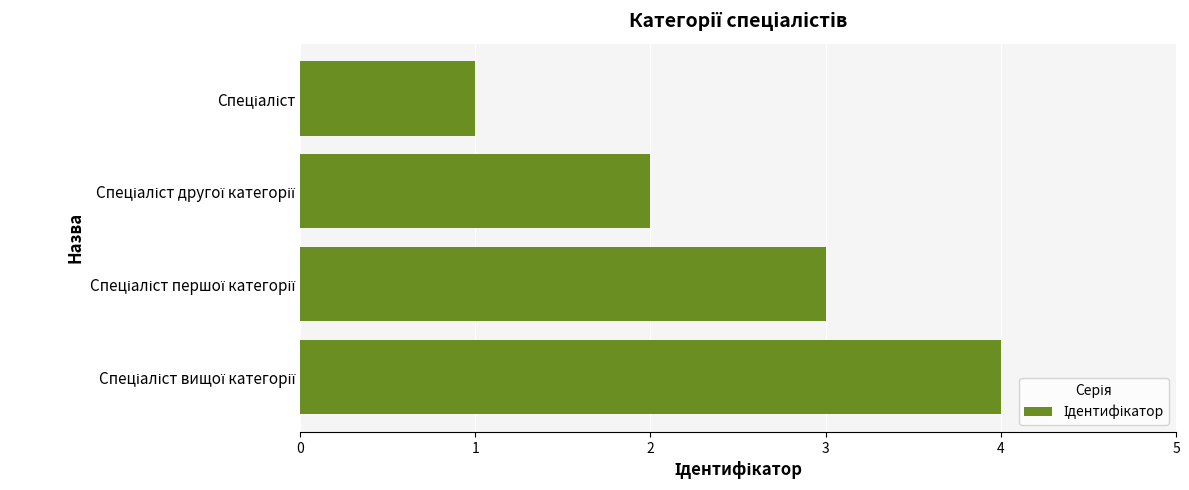

What is the sum of all values?

10